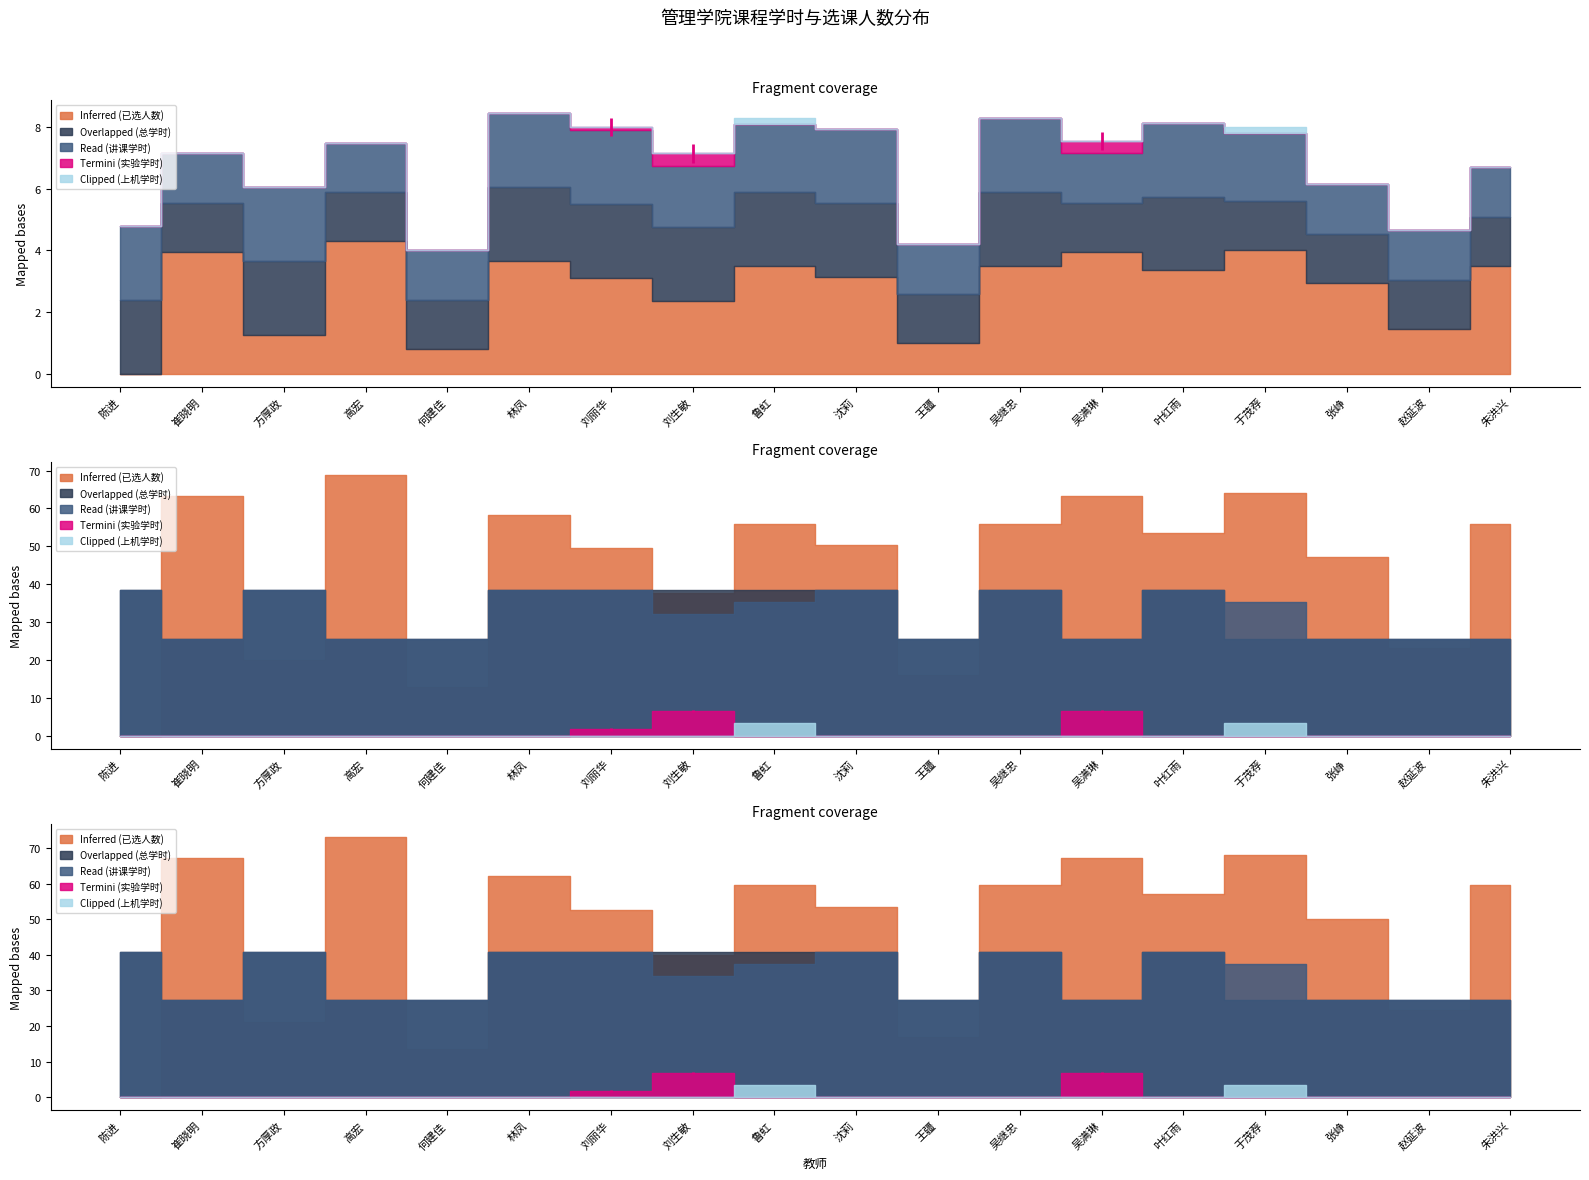

Reading right to left, what are all the values shown in this chart?

Inferred (已选人数): 朱洪兴=70	赵延波=29	张峥=59	于茂荐=80	叶红雨=67	吴满琳=79	吴继忠=70	王疆=20	沈莉=63	鲁虹=70	刘生敏=47	刘丽华=62	林凤=73	何建佳=16	高宏=86	方厚政=25	崔晓明=79	陈进=0
Overlapped (总学时): 朱洪兴=32	赵延波=32	张峥=32	于茂荐=32	叶红雨=48	吴满琳=32	吴继忠=48	王疆=32	沈莉=48	鲁虹=48	刘生敏=48	刘丽华=48	林凤=48	何建佳=32	高宏=32	方厚政=48	崔晓明=32	陈进=48
Read (讲课学时): 朱洪兴=32	赵延波=32	张峥=32	于茂荐=44	叶红雨=48	吴满琳=32	吴继忠=48	王疆=32	沈莉=48	鲁虹=44	刘生敏=40	刘丽华=48	林凤=48	何建佳=32	高宏=32	方厚政=48	崔晓明=32	陈进=48
Termini (实验学时): 朱洪兴=0	赵延波=0	张峥=0	于茂荐=0	叶红雨=0	吴满琳=8	吴继忠=0	王疆=0	沈莉=0	鲁虹=0	刘生敏=8	刘丽华=2	林凤=0	何建佳=0	高宏=0	方厚政=0	崔晓明=0	陈进=0
Clipped (上机学时): 朱洪兴=0	赵延波=0	张峥=0	于茂荐=4	叶红雨=0	吴满琳=0	吴继忠=0	王疆=0	沈莉=0	鲁虹=4	刘生敏=0	刘丽华=0	林凤=0	何建佳=0	高宏=0	方厚政=0	崔晓明=0	陈进=0